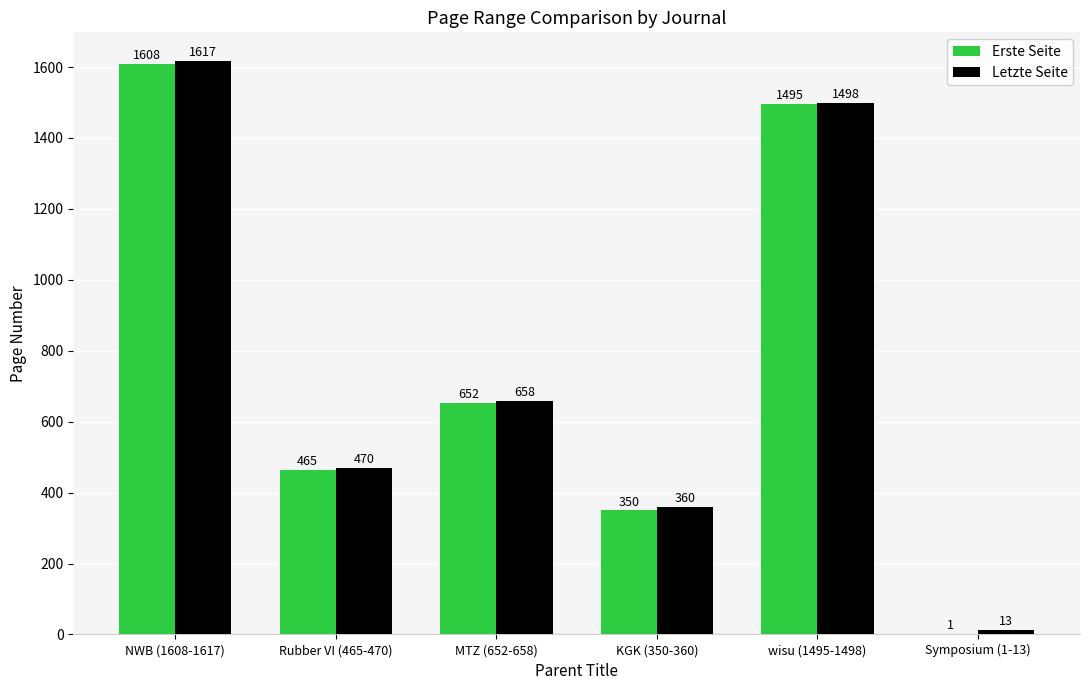

What is the sum of all Erste Seite values?

4571